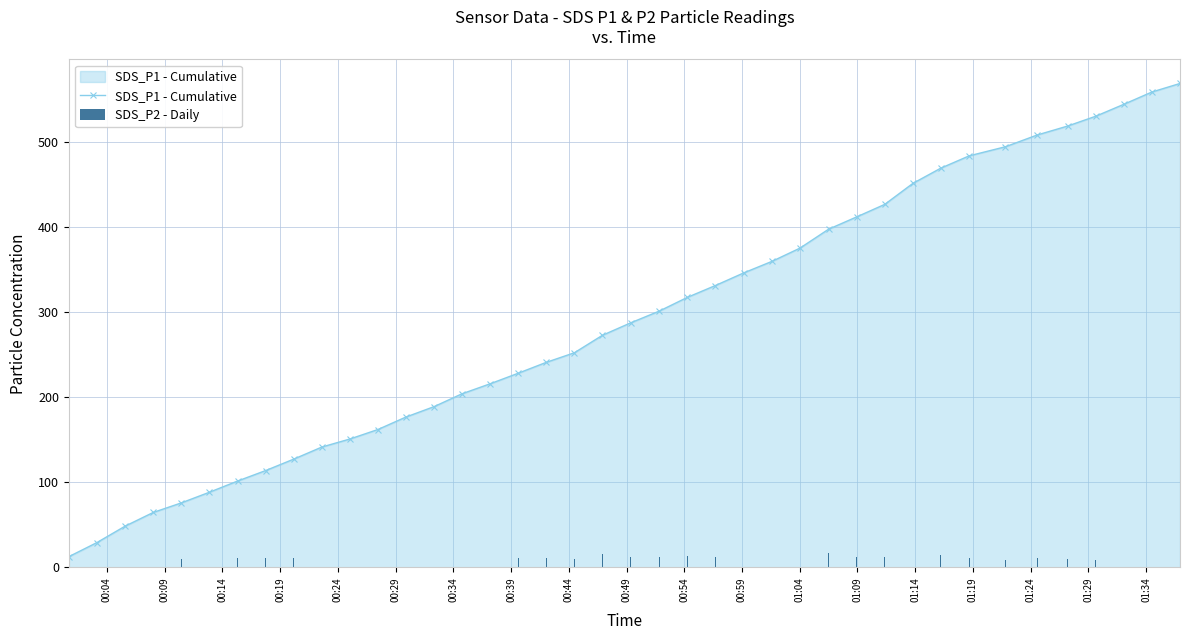

What is the maximum value for SDS_P1 - Cumulative?

569.4